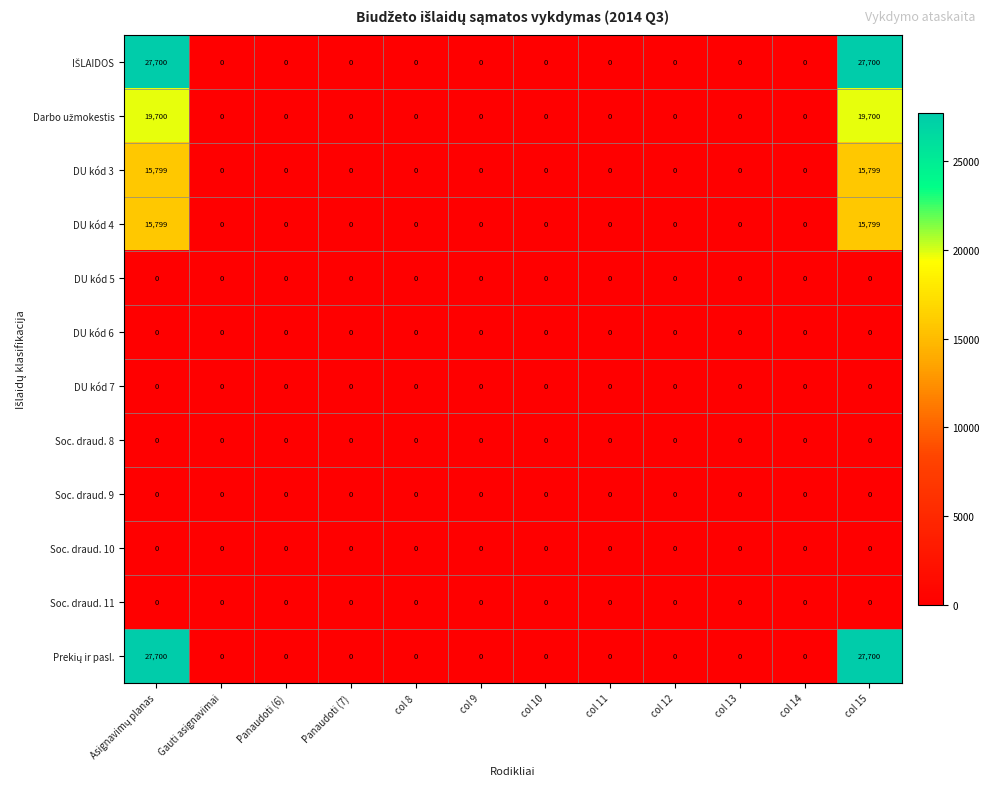

What is the maximum value shown in the chart?

27700